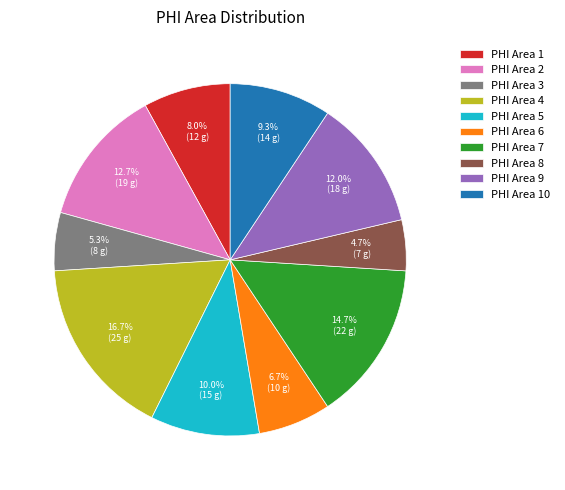

To the nearest percent, what is the difference between the largest and smallest slice percentages?

12%